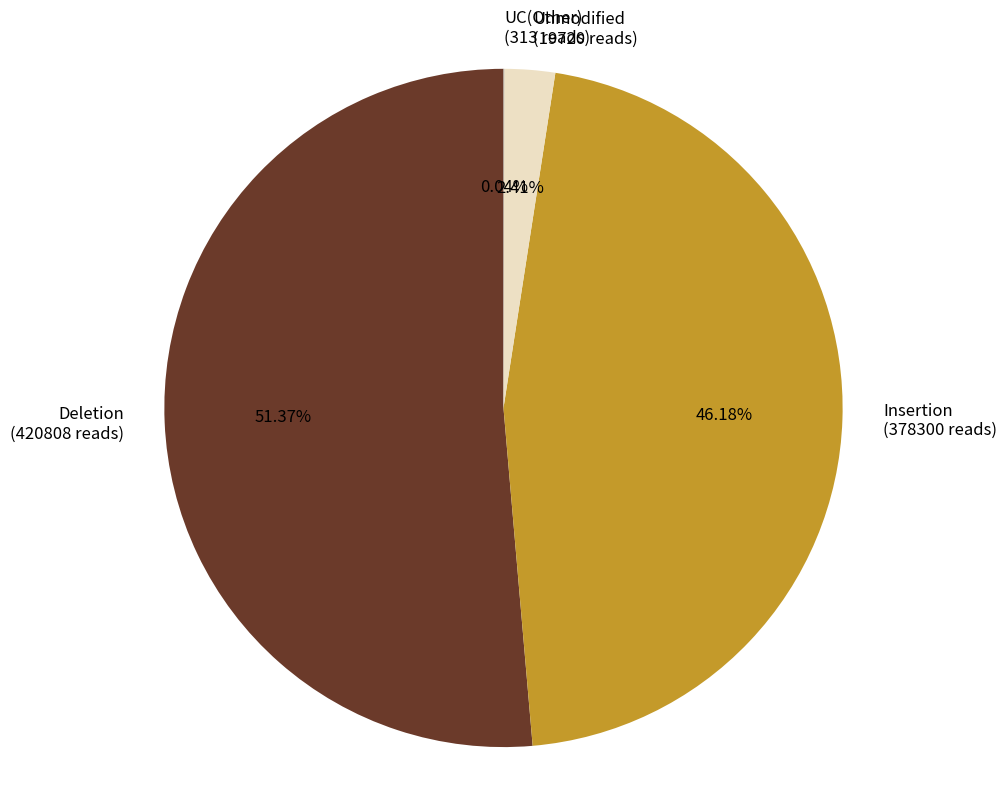

Combined, do Deletion (420808 reads) and Insertion (378300 reads) account for over 50%?

Yes